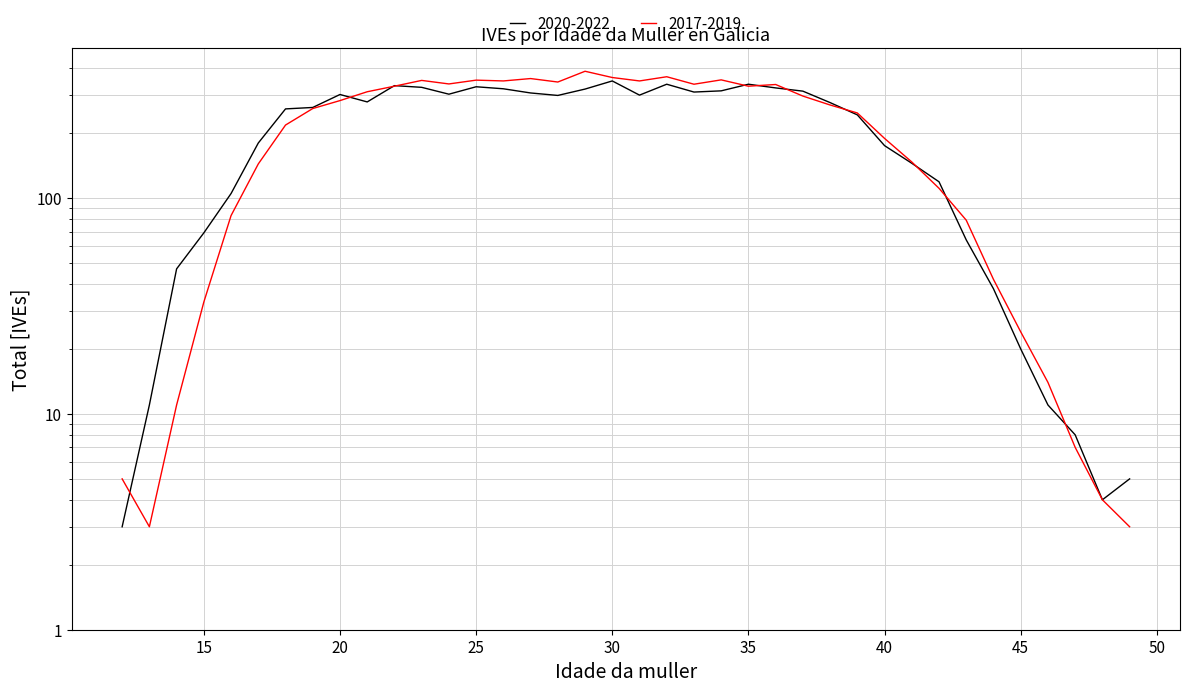

What is the value of the 2020-2022 point at the 15th from the left?

321